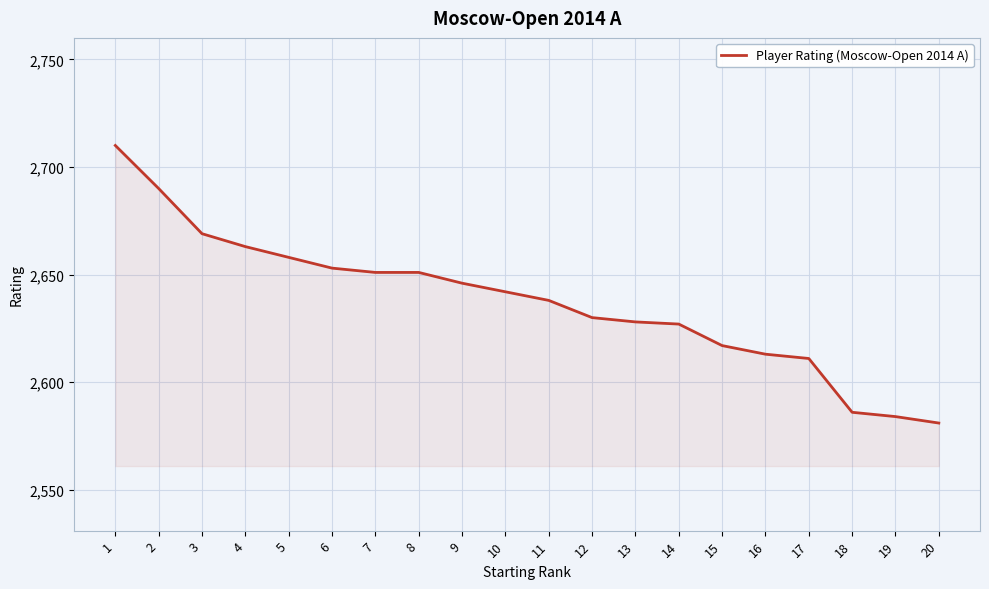

What is the average value?

2637